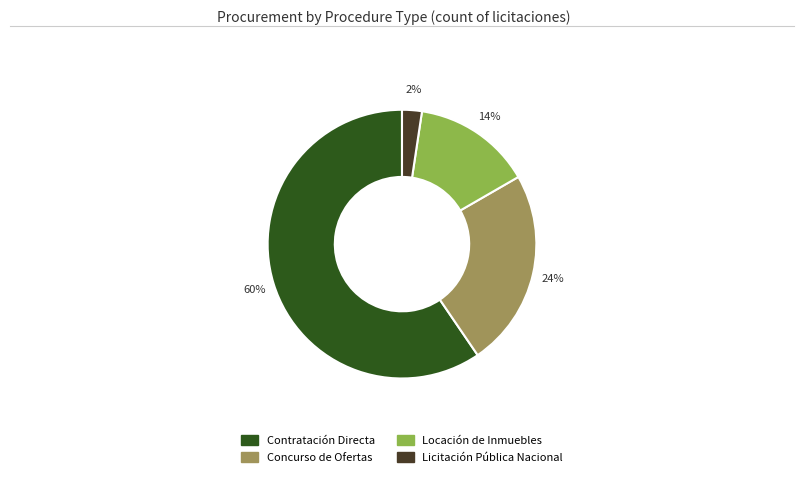

Do Licitación Pública Nacional and Concurso de Ofertas together represent more than half of the pie?

No